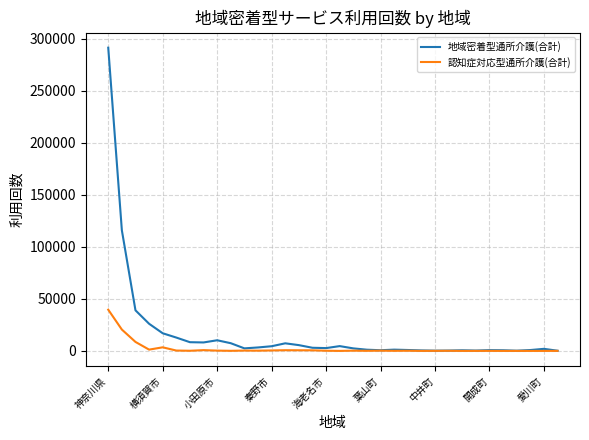

Rank the series by their average value, from lowest to highest.

認知症対応型通所介護(合計), 地域密着型通所介護(合計)